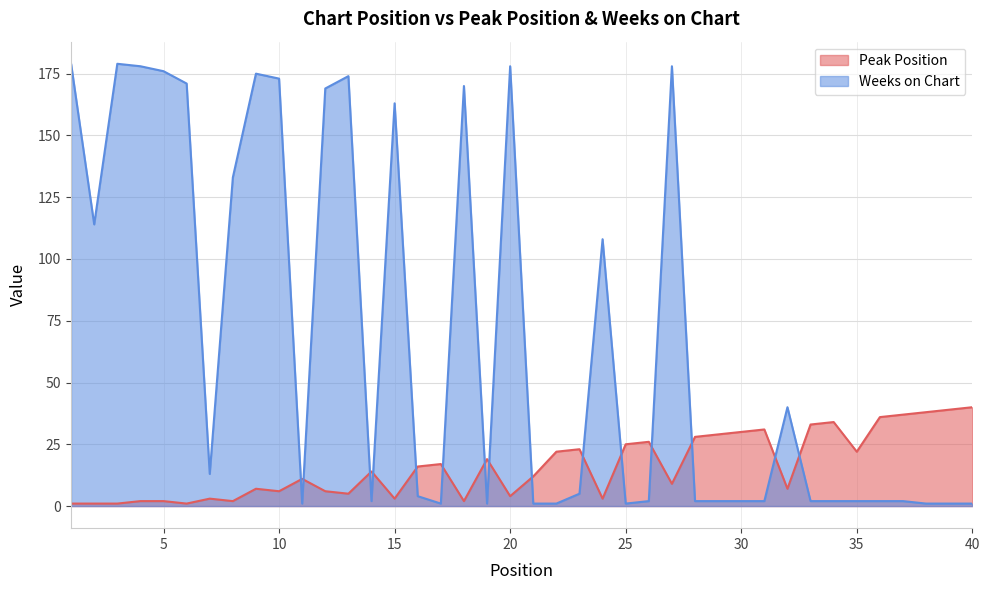

Where is the first local maximum for Weeks on Chart?

3